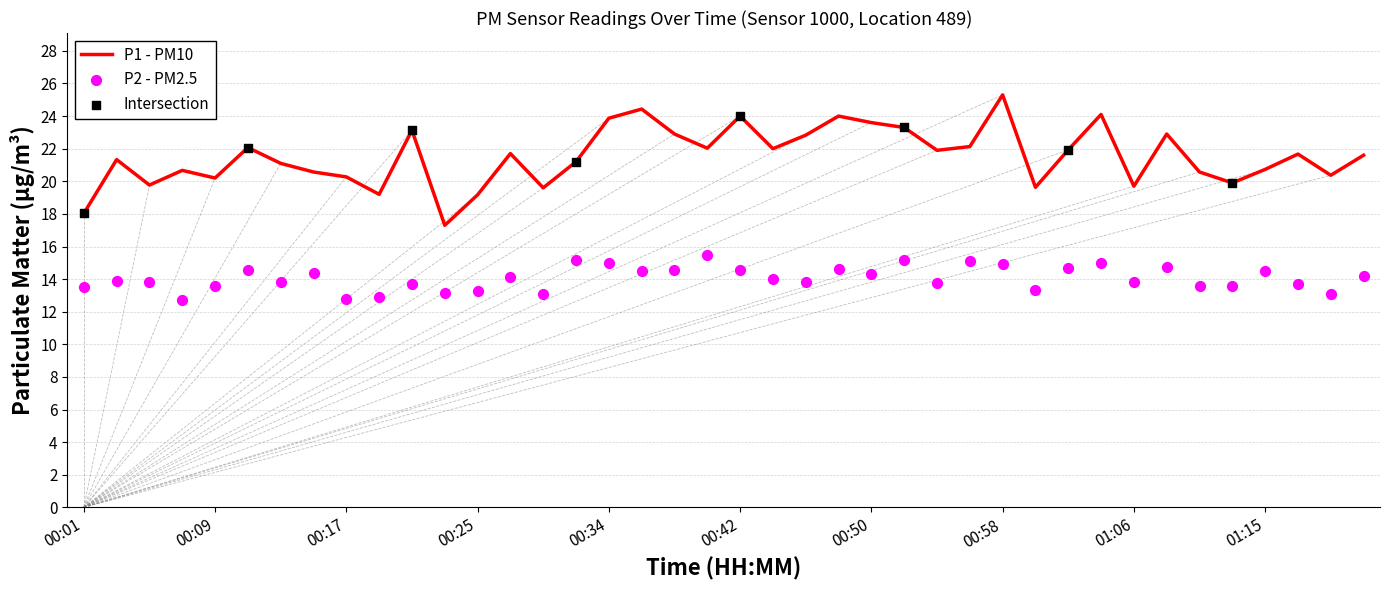

Which series contains the lowest Y value?

P2